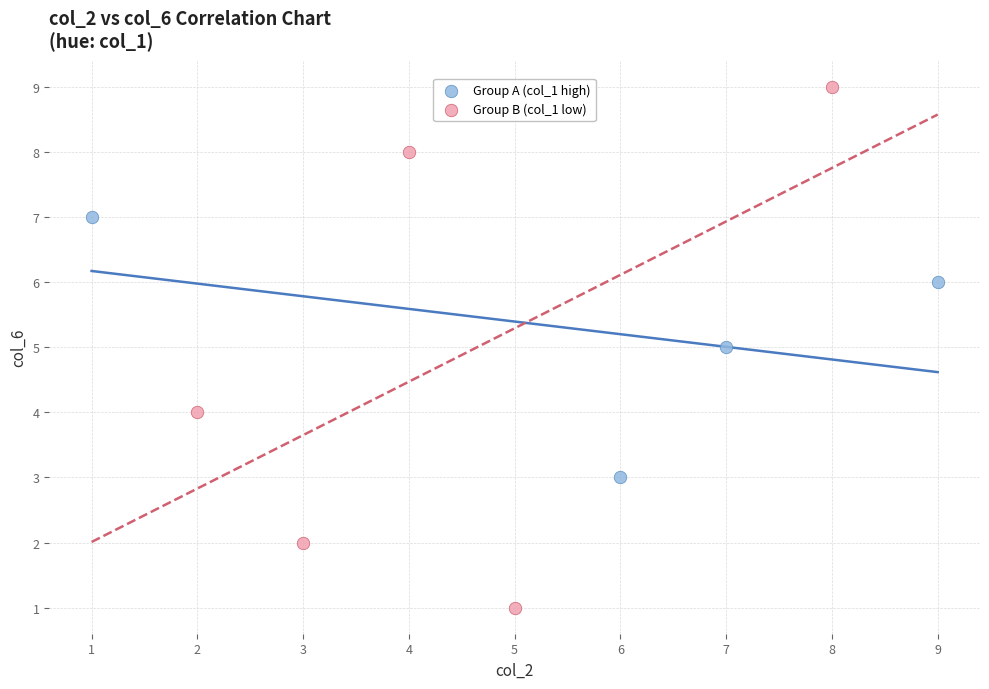

Which series reaches the maximum Y coordinate?

Group B (col_1 low)